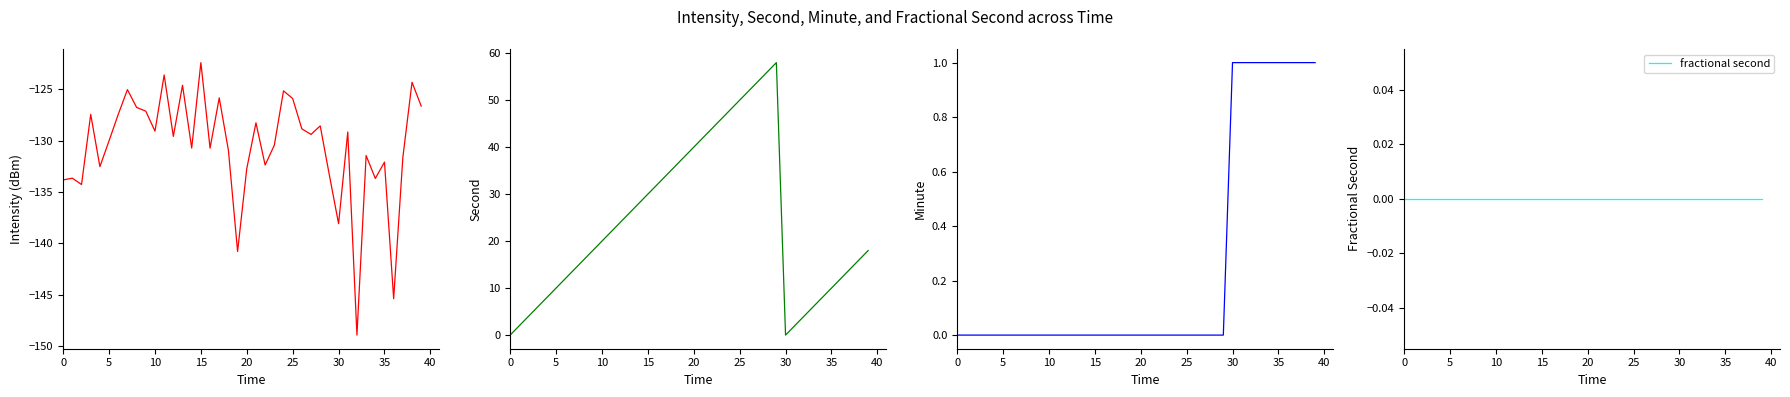

Reading right to left, transcribe all the data shown in this chart.

intensity(dBm): -126.6	-124.3	-131.6	-145.4	-132.1	-133.7	-131.5	-148.9	-129.2	-138.1	-133.4	-128.6	-129.4	-128.9	-125.9	-125.2	-130.5	-132.4	-128.3	-132.7	-140.8	-131.0	-125.8	-130.7	-122.4	-130.7	-124.6	-129.6	-123.6	-129.1	-127.1	-126.8	-125.0	-127.4	-130.0	-132.5	-127.4	-134.3	-133.7	-133.8
second: 18.0	16.0	14.0	12.0	10.0	8.0	6.0	4.0	2.0	0.0	58.0	56.0	54.0	52.0	50.0	48.0	46.0	44.0	42.0	40.0	38.0	36.0	34.0	32.0	30.0	28.0	26.0	24.0	22.0	20.0	18.0	16.0	14.0	12.0	10.0	8.0	6.0	4.0	2.0	0.0
minute: 1.0	1.0	1.0	1.0	1.0	1.0	1.0	1.0	1.0	1.0	0.0	0.0	0.0	0.0	0.0	0.0	0.0	0.0	0.0	0.0	0.0	0.0	0.0	0.0	0.0	0.0	0.0	0.0	0.0	0.0	0.0	0.0	0.0	0.0	0.0	0.0	0.0	0.0	0.0	0.0
fractional second: 0.0	0.0	0.0	0.0	0.0	0.0	0.0	0.0	0.0	0.0	0.0	0.0	0.0	0.0	0.0	0.0	0.0	0.0	0.0	0.0	0.0	0.0	0.0	0.0	0.0	0.0	0.0	0.0	0.0	0.0	0.0	0.0	0.0	0.0	0.0	0.0	0.0	0.0	0.0	0.0